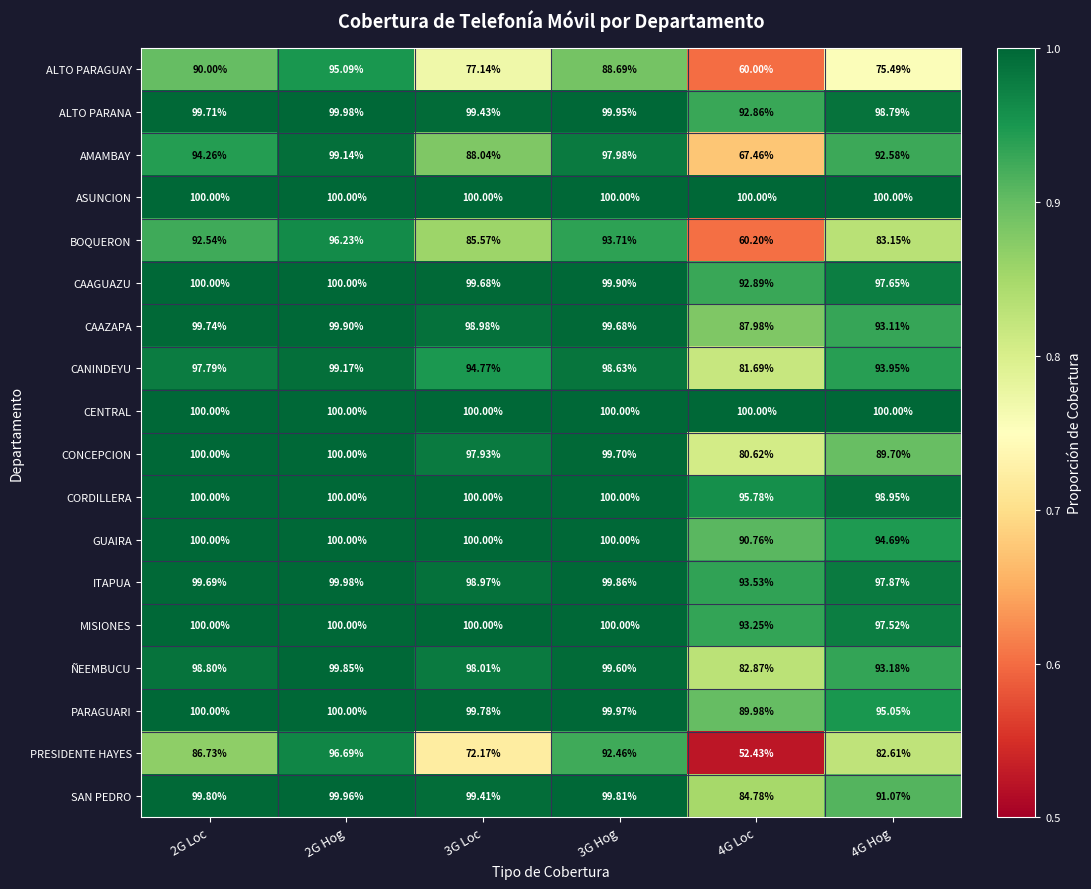

Which series has the largest range (max minus min)?

PRESIDENTE HAYES